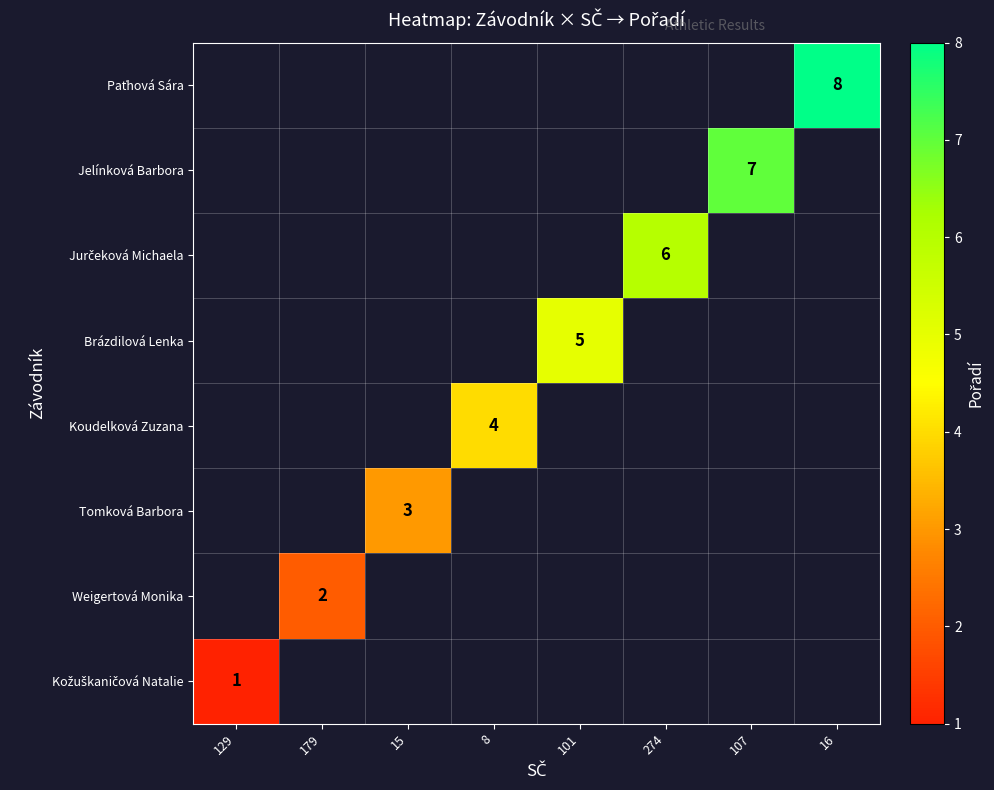

True or false: Koudelková Zuzana has a value of 4 at 8.

True